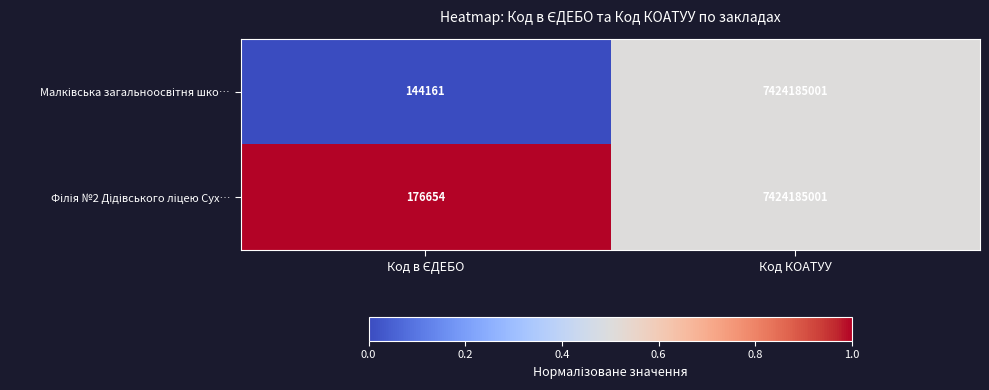

What is the maximum value shown in the chart?

7424185001